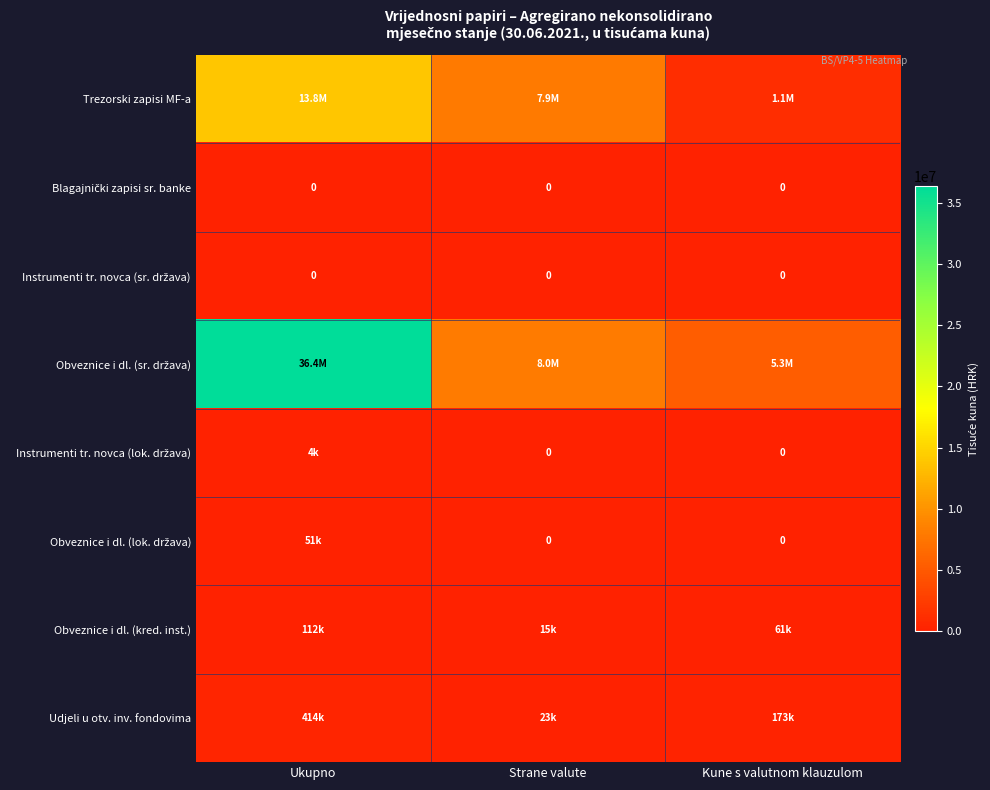

Which has a higher value, Ukupno or Strane valute?

Ukupno